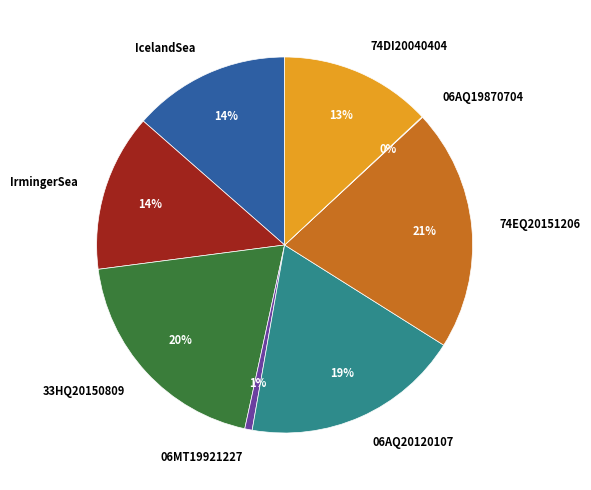

Does any single category account for the majority?

No